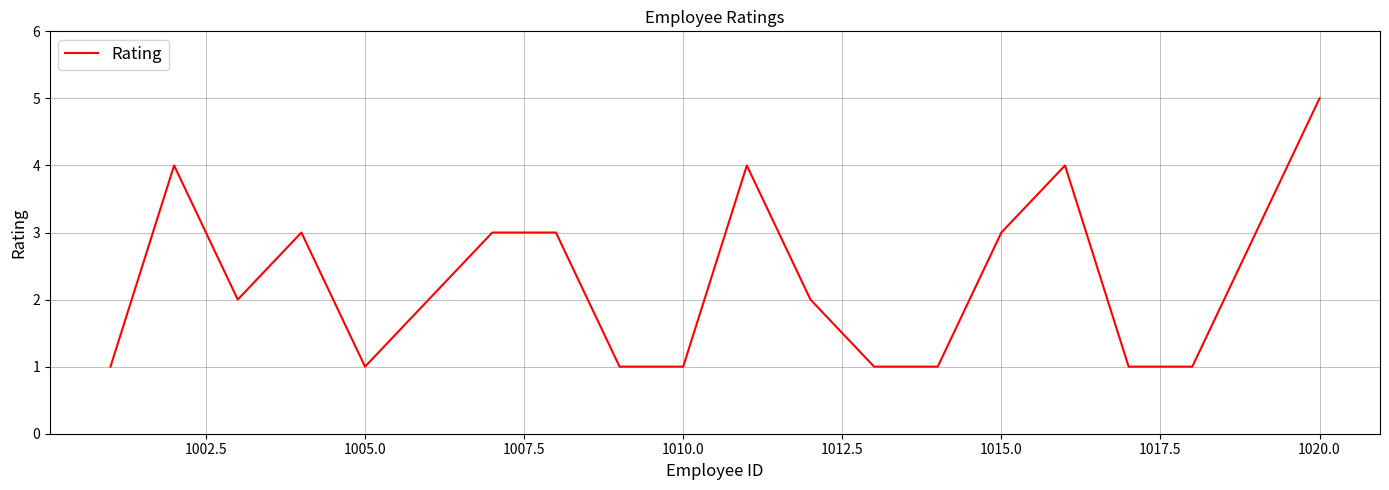

What is the maximum value shown in the chart?

5